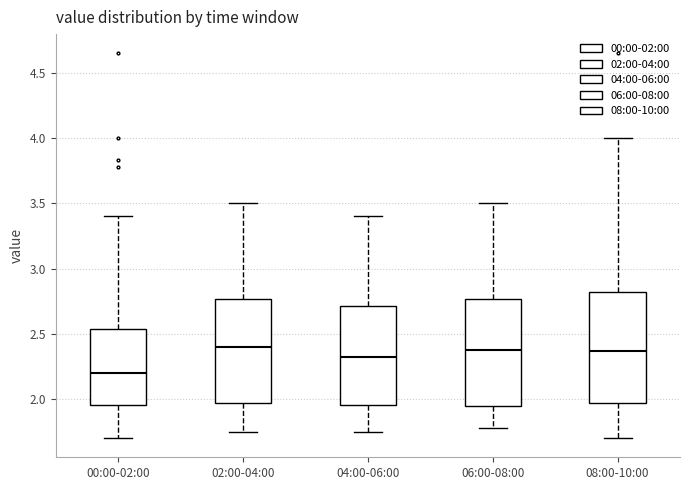

Reading left to right, read every box against the y-axis: the position of its median line, the range the box covers, and the ends of its whiskers. The values are not printed on the chart, so give them approximately, as read against the axis.

00:00-02:00: median 2.20, box 1.95 to 2.55, whiskers 1.70 to 3.40
02:00-04:00: median 2.40, box 1.95 to 2.75, whiskers 1.75 to 3.50
04:00-06:00: median 2.35, box 1.95 to 2.70, whiskers 1.75 to 3.40
06:00-08:00: median 2.40, box 1.95 to 2.75, whiskers 1.80 to 3.50
08:00-10:00: median 2.35, box 1.95 to 2.80, whiskers 1.70 to 4.00